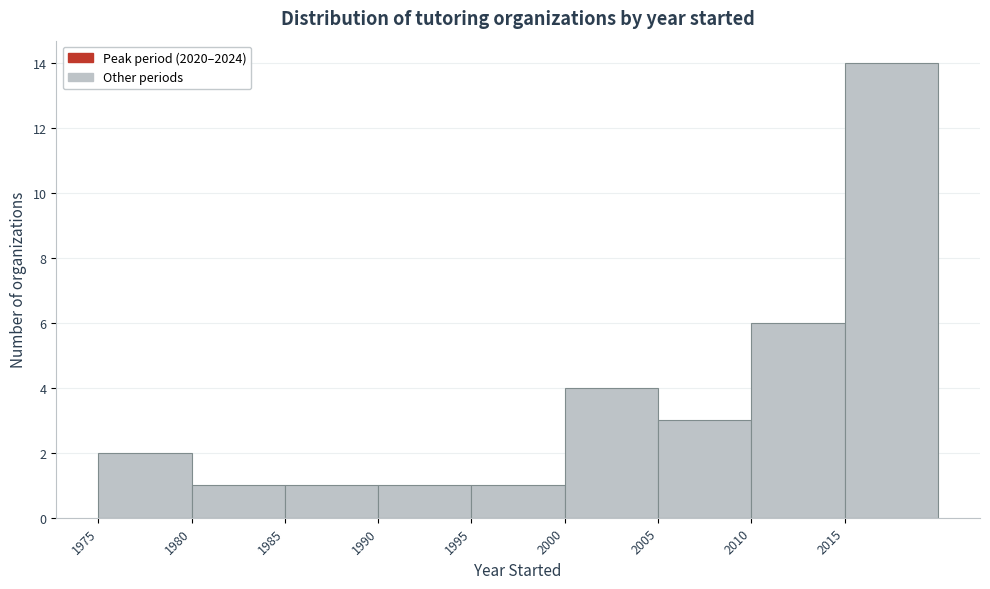

Reading left to right, transcribe this chart: for each bar, give the range it covers on the x-axis and its height. The values are not printed on the chart, so give them approximately, as read against the axis.

1975 to 1980: 2
1980 to 1985: 1
1985 to 1990: 1
1990 to 1995: 1
1995 to 2000: 1
2000 to 2005: 4
2005 to 2010: 3
2010 to 2015: 6
2015 to 2020: 14